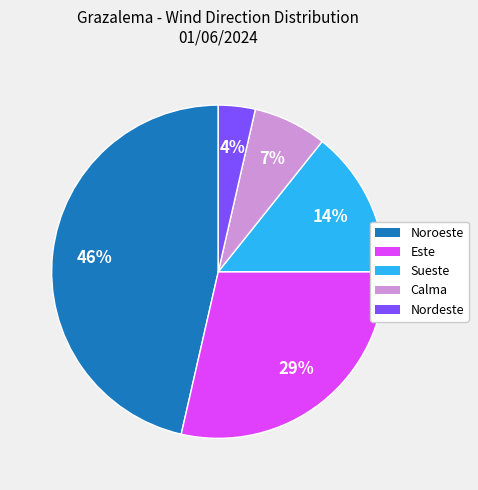

Count the number of slices in the pie.

5